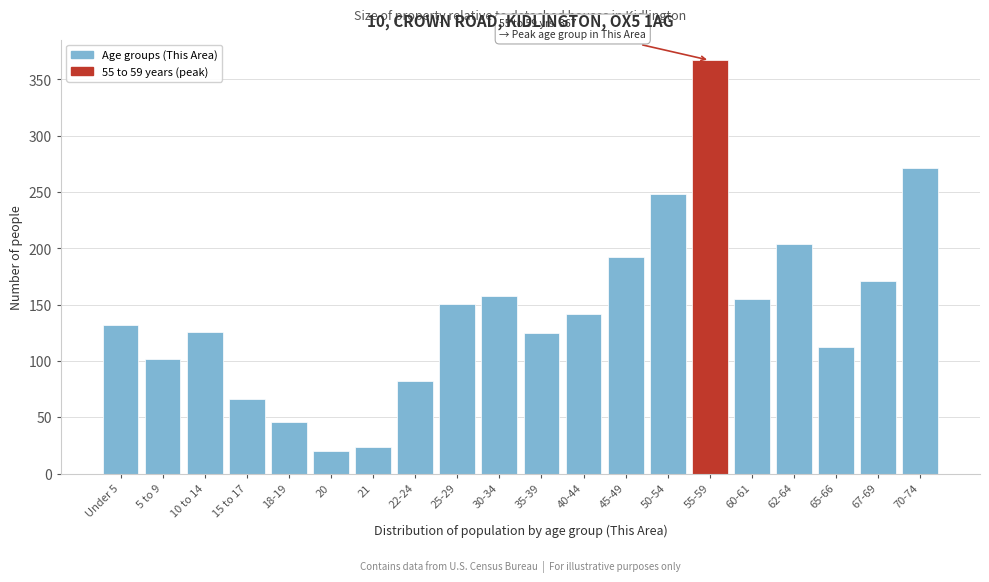

What is the label of the 17th bar from the left?

62-64